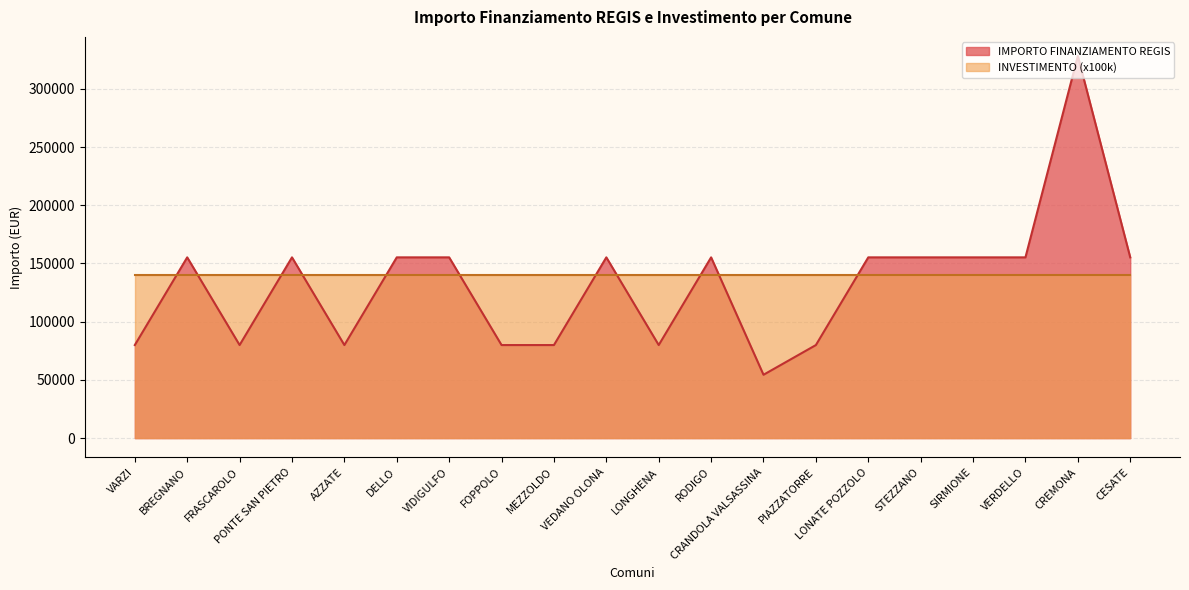

What is the maximum value shown in the chart?

328160